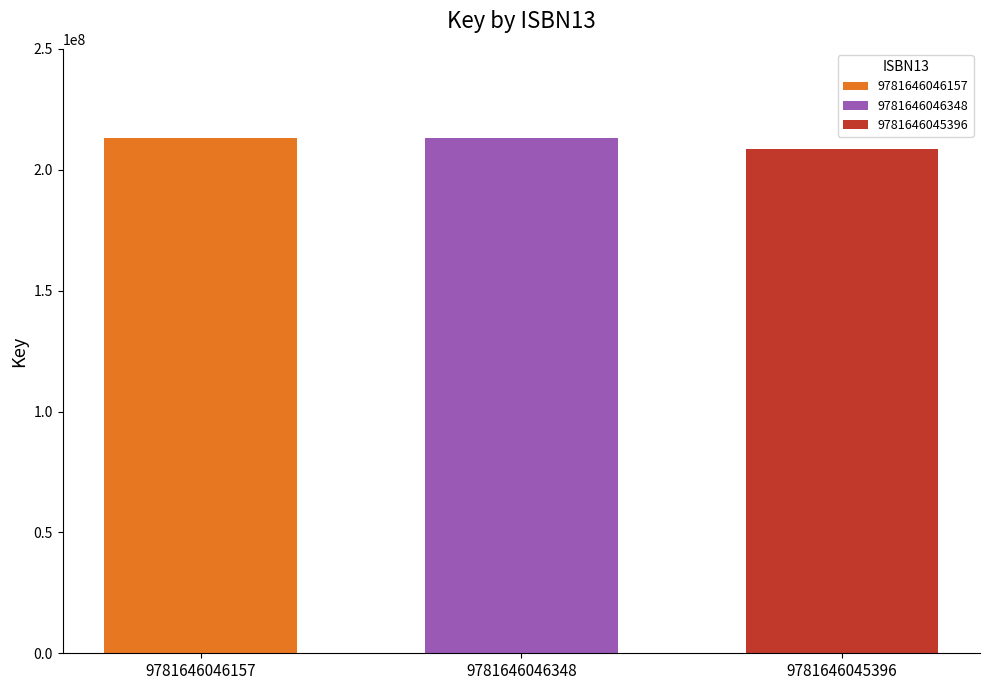

What is the maximum value shown in the chart?

213165389